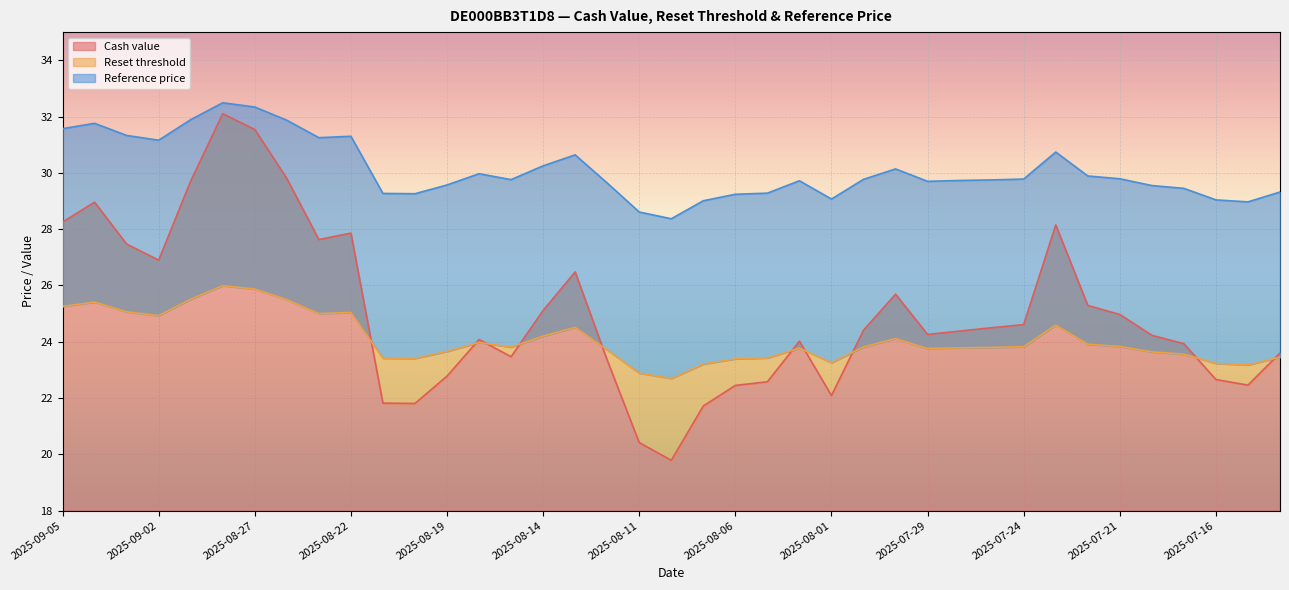

At which category does the chart reach its minimum across all series?

2025-08-08